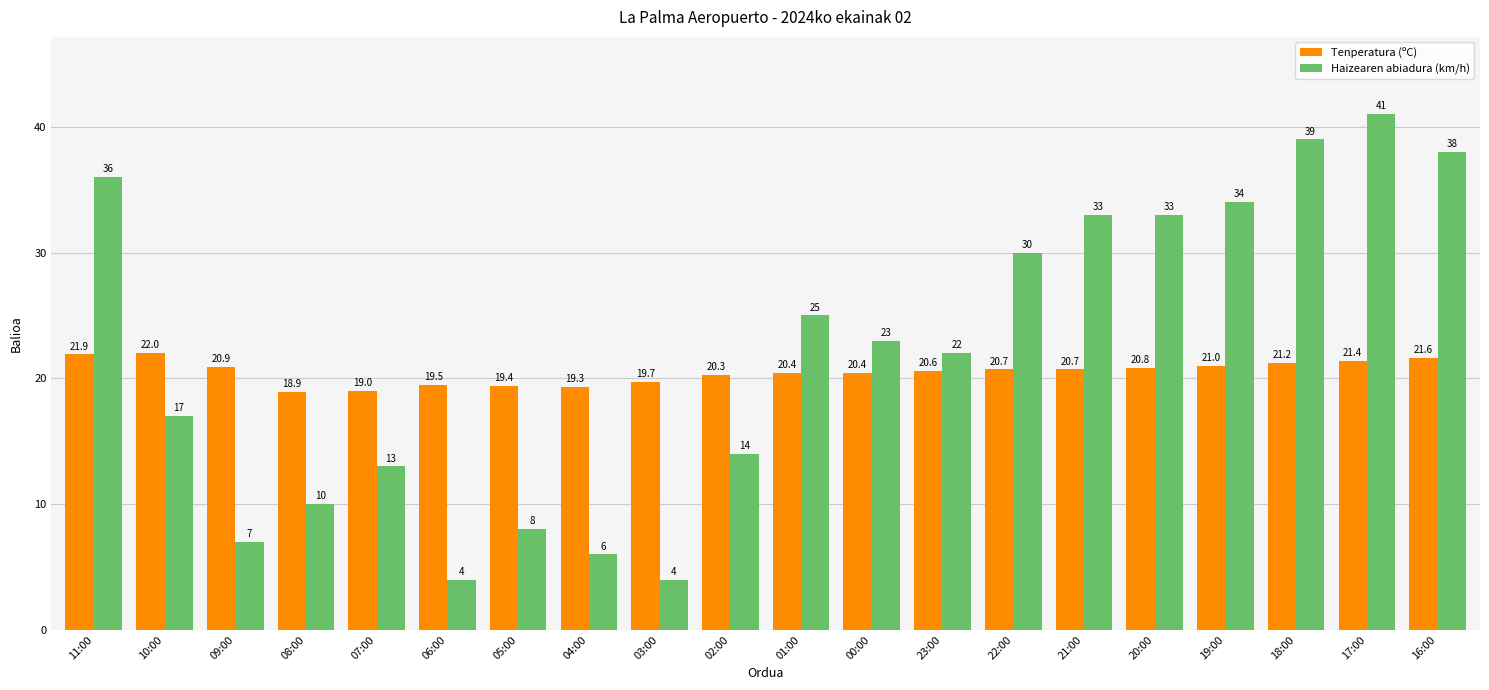

What is the label of the 19th bar from the right?

10:00